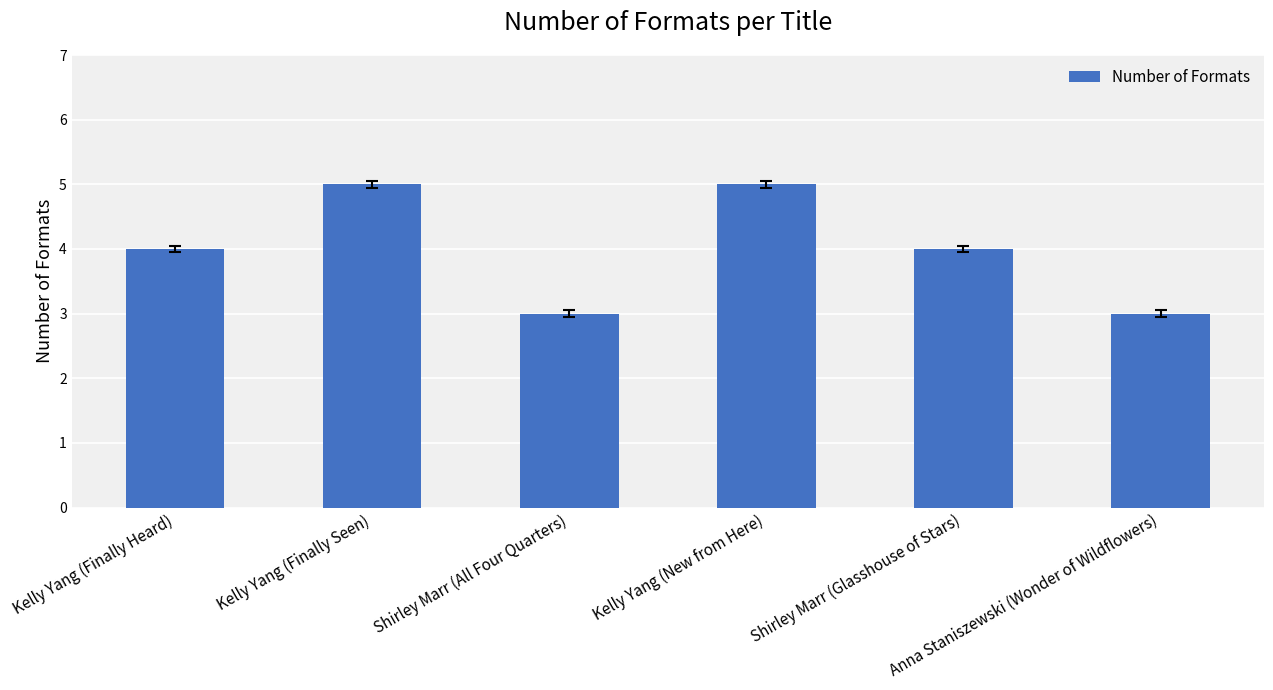

What is the greatest value displayed?

5